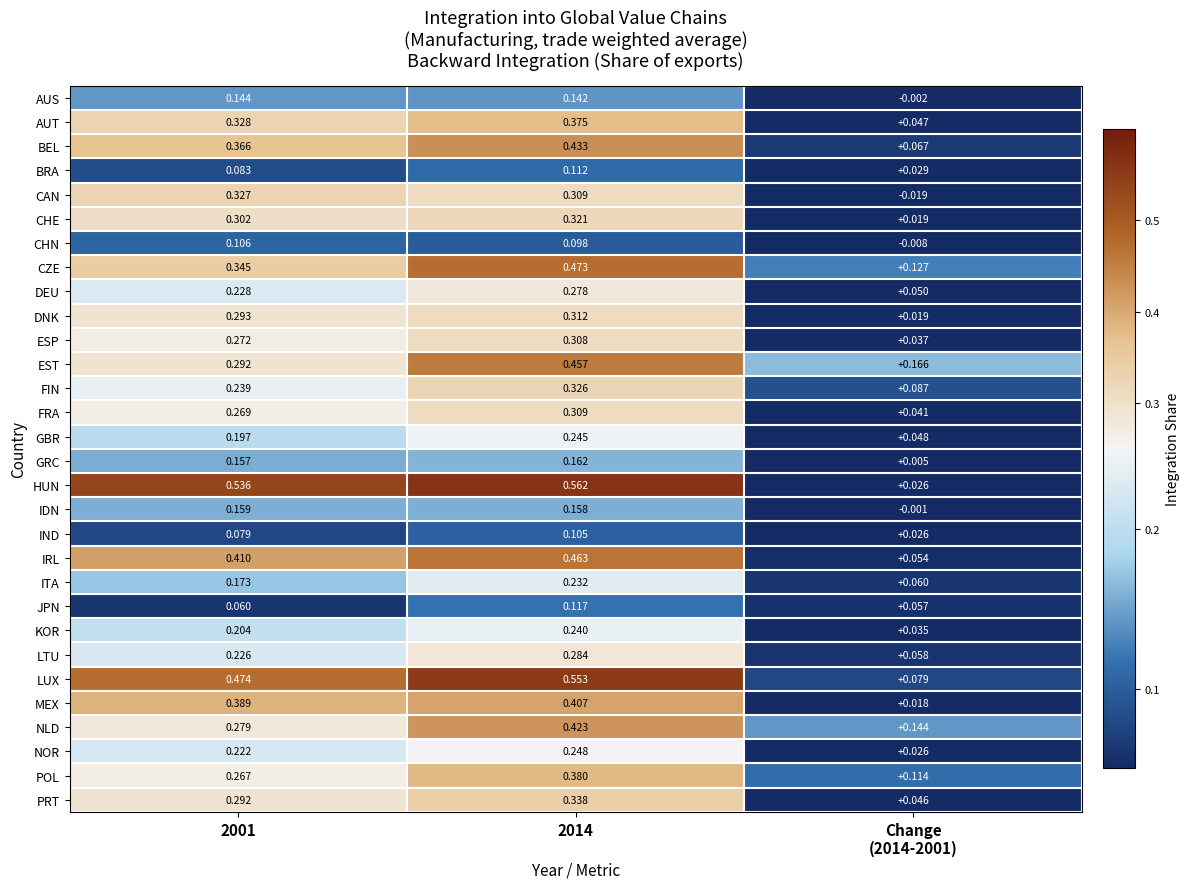

Rank the series by their maximum value, from lowest to highest.

IND, CHN, BRA, JPN, AUS, IDN, GRC, ITA, KOR, GBR, NOR, DEU, LTU, ESP, FRA, DNK, CHE, FIN, CAN, PRT, AUT, POL, MEX, NLD, BEL, EST, IRL, CZE, LUX, HUN